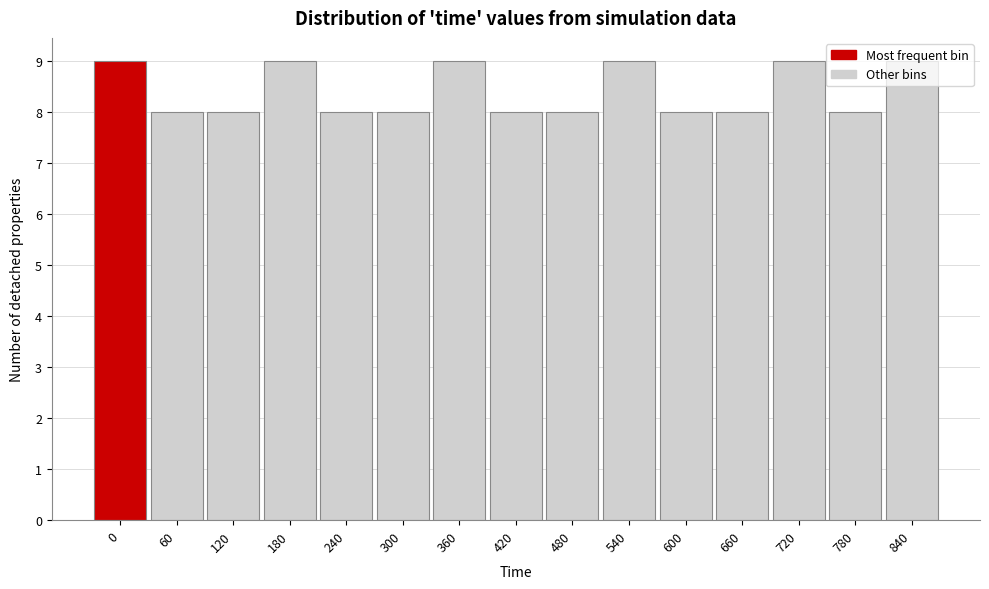

What is the minimum value shown in the chart?

8